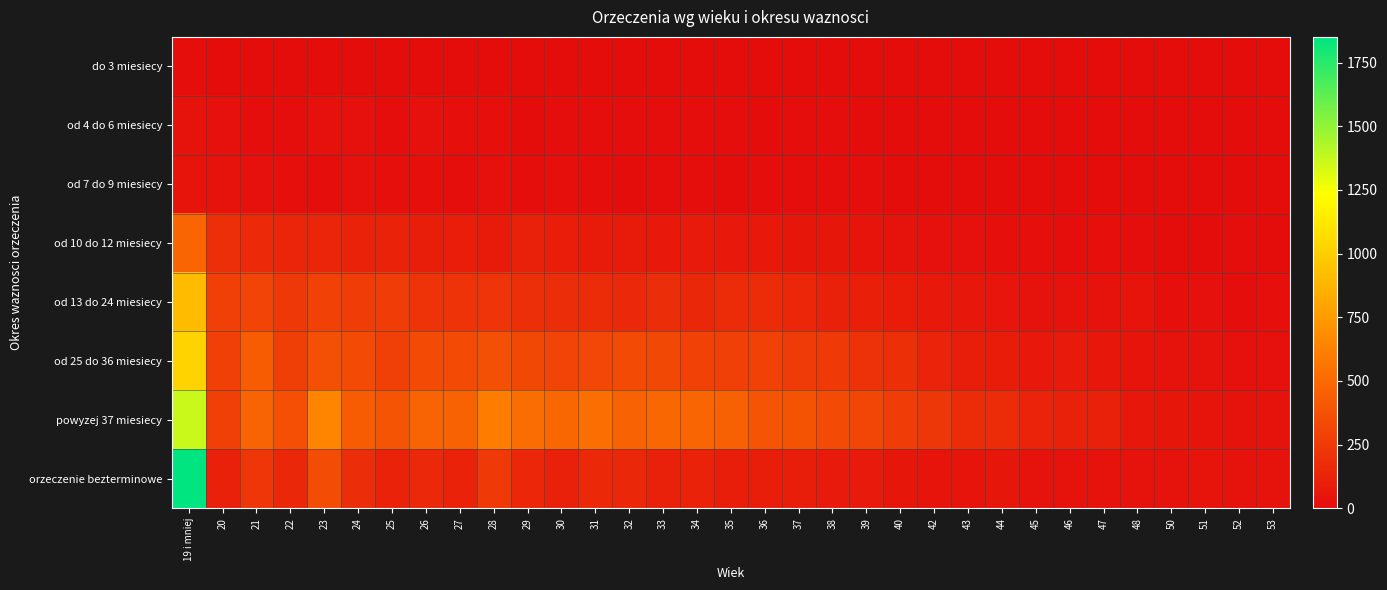

Which series has the widest spread of values?

orzeczenie bezterminowe